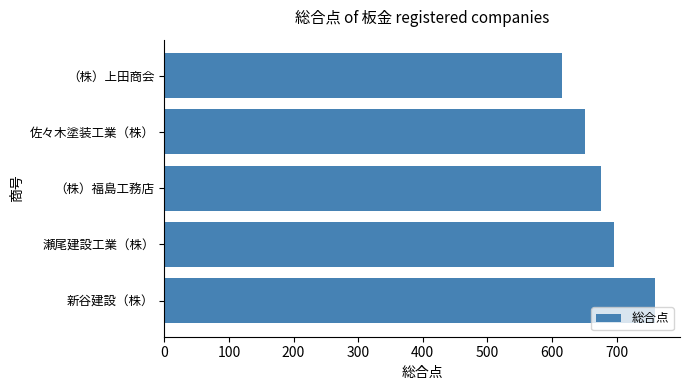

How many categories are shown in the chart?

5